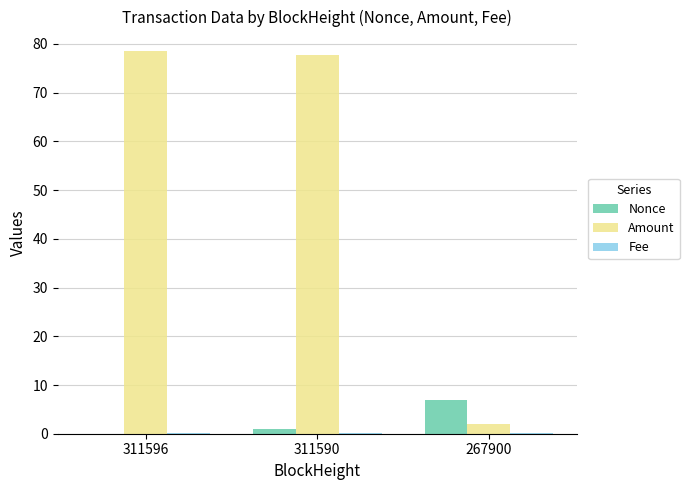

Which series changed the most between 311596 and 267900?

Amount